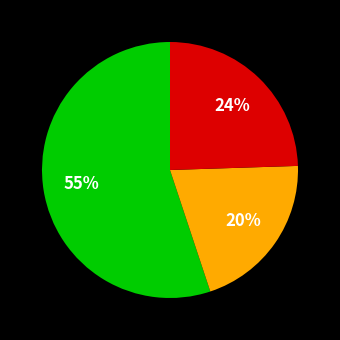

To the nearest percent, what is the average slice percentage?

33%